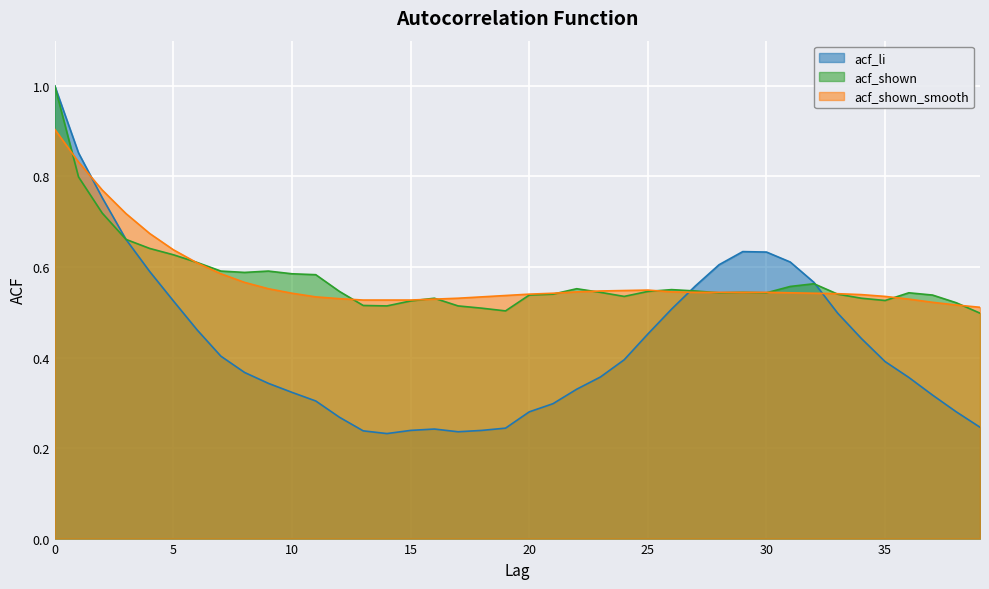

Is it true that acf_shown equals 0.6 at 7?

True